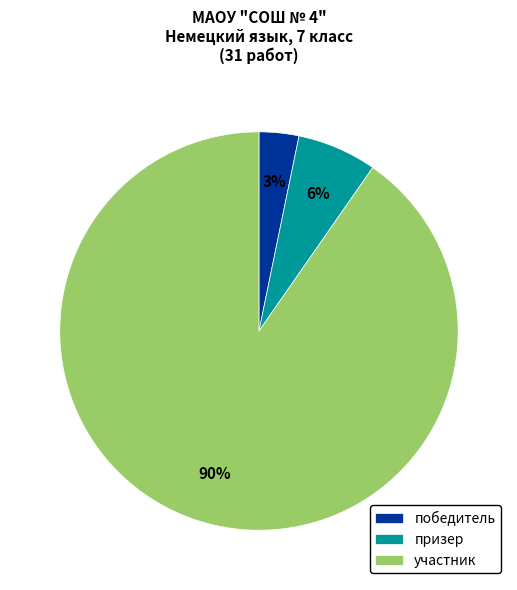

Which category has the smallest portion of the pie?

победитель